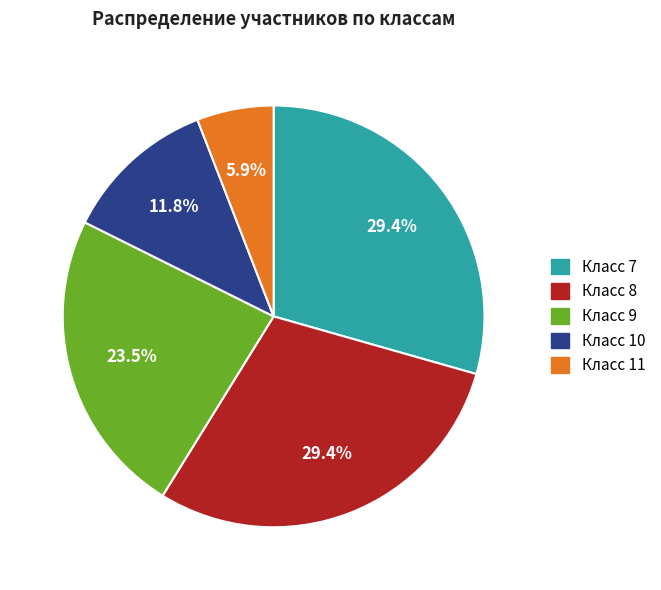

Does any single category account for the majority?

No